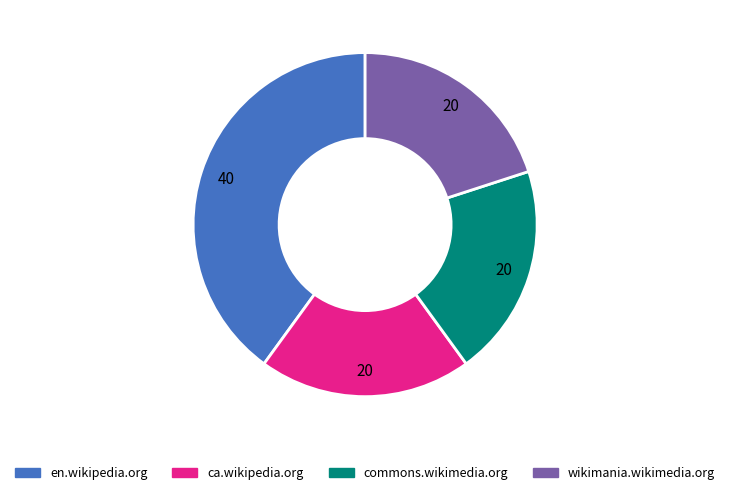

Which slice is the largest?

en.wikipedia.org